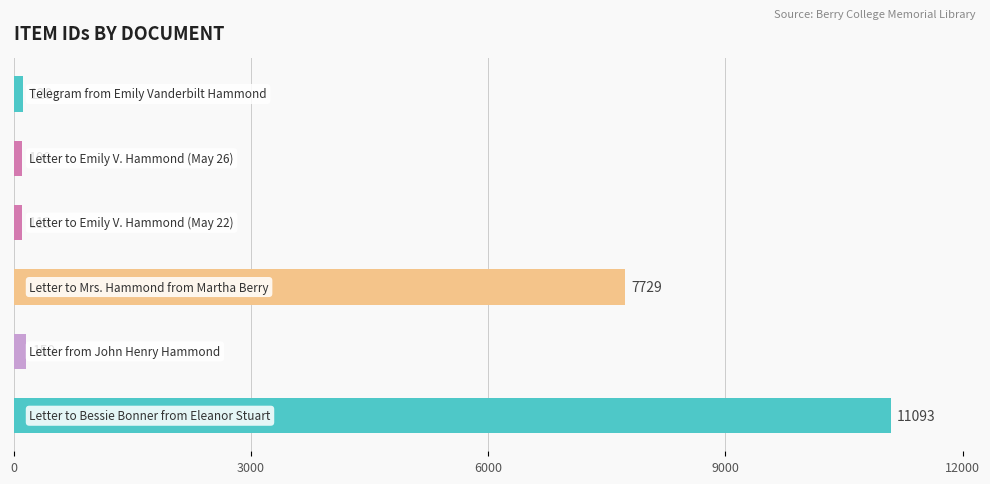

Are the bars horizontal?

Yes